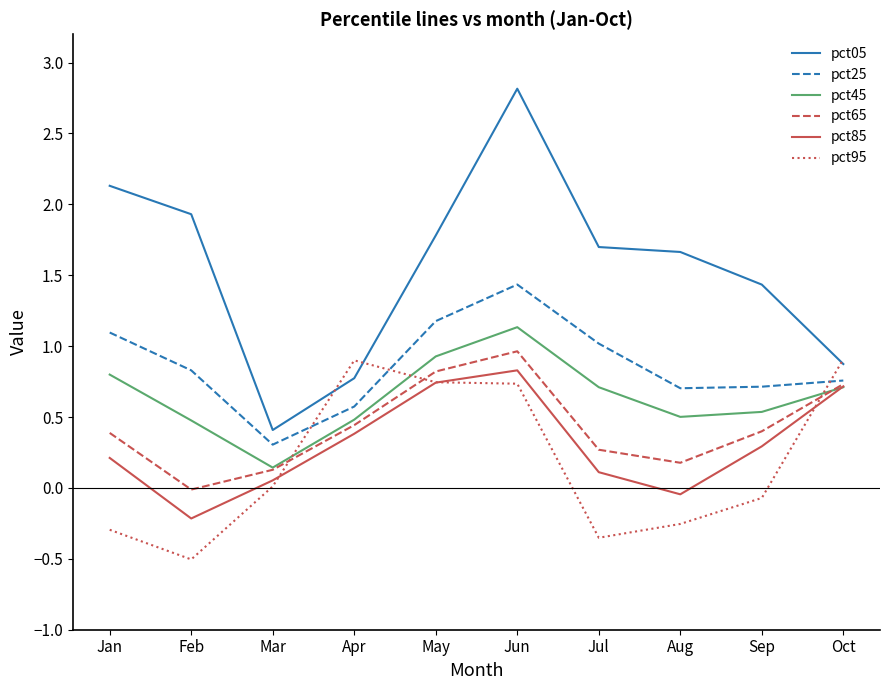

What is the difference between the highest and lowest values at Sep?

1.5